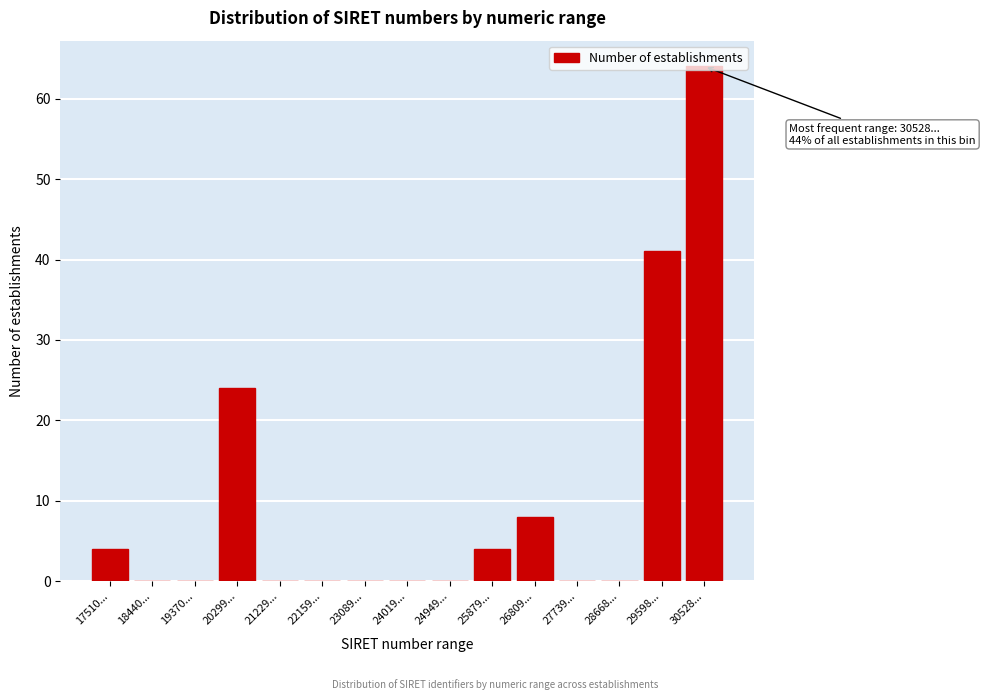

Which has a higher value, 19370... or 20299...?

20299...